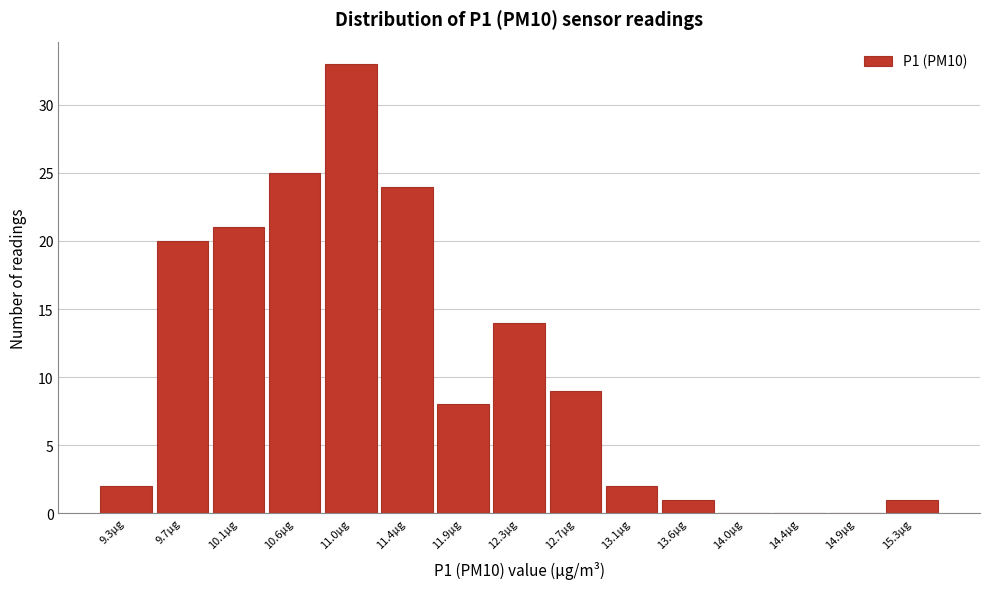

Which range on the x-axis has the tallest bar?

10.80 to 11.20